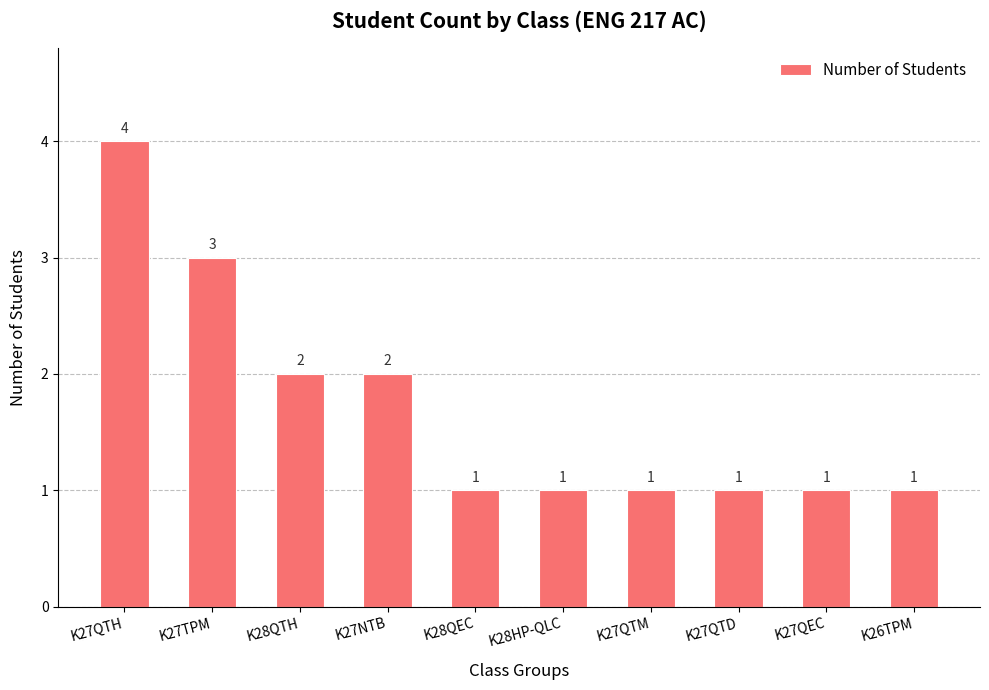

Which category has the highest value across all series?

K27QTH